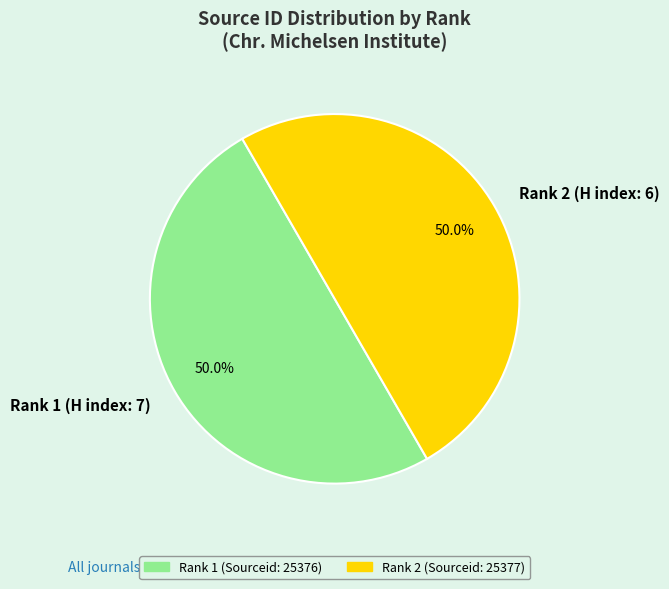

What percentage is NOT represented by Rank 1 (H index: 7)?

50.0%